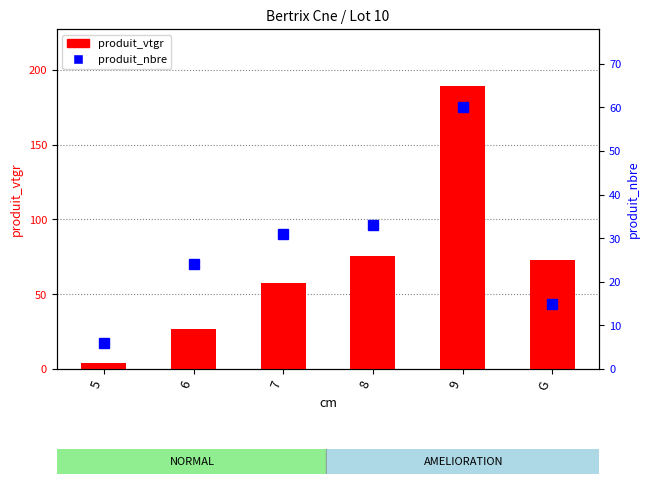

Reading left to right, list all the values displayed in this chart.

produit_vtgr: 5=4.1	6=26.7	7=57.6	8=75.4	9=189.5	G=73.1
produit_nbre: 5=6.0	6=24.0	7=31.0	8=33.0	9=60.0	G=15.0